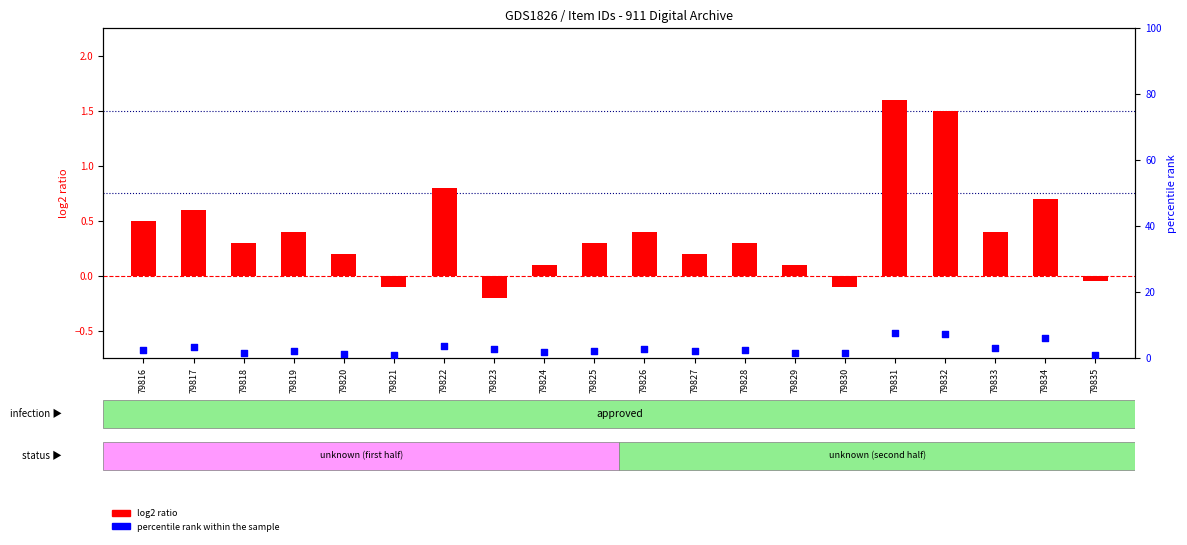

At which category is the sum across all series the highest?

79831